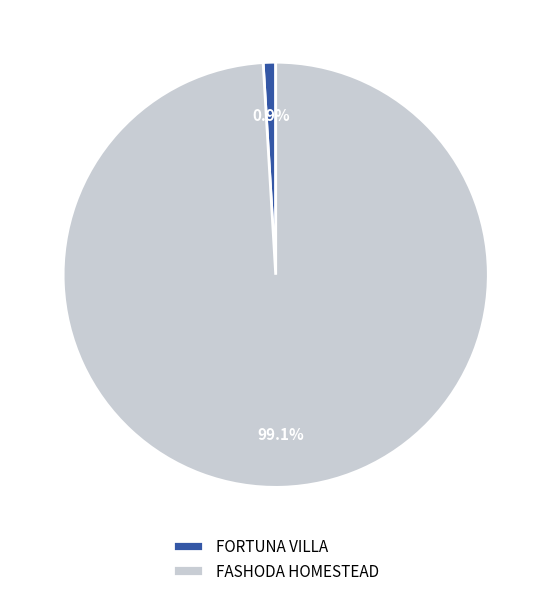

Rank the categories by value from lowest to highest.

FORTUNA VILLA, FASHODA HOMESTEAD